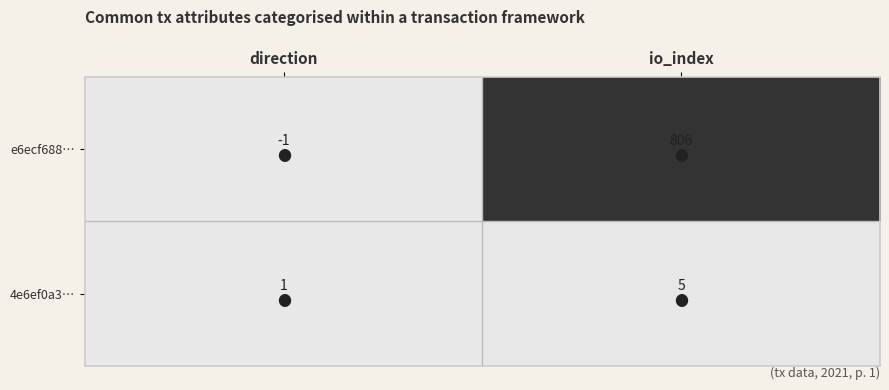

Between direction and io_index, which is larger?

io_index